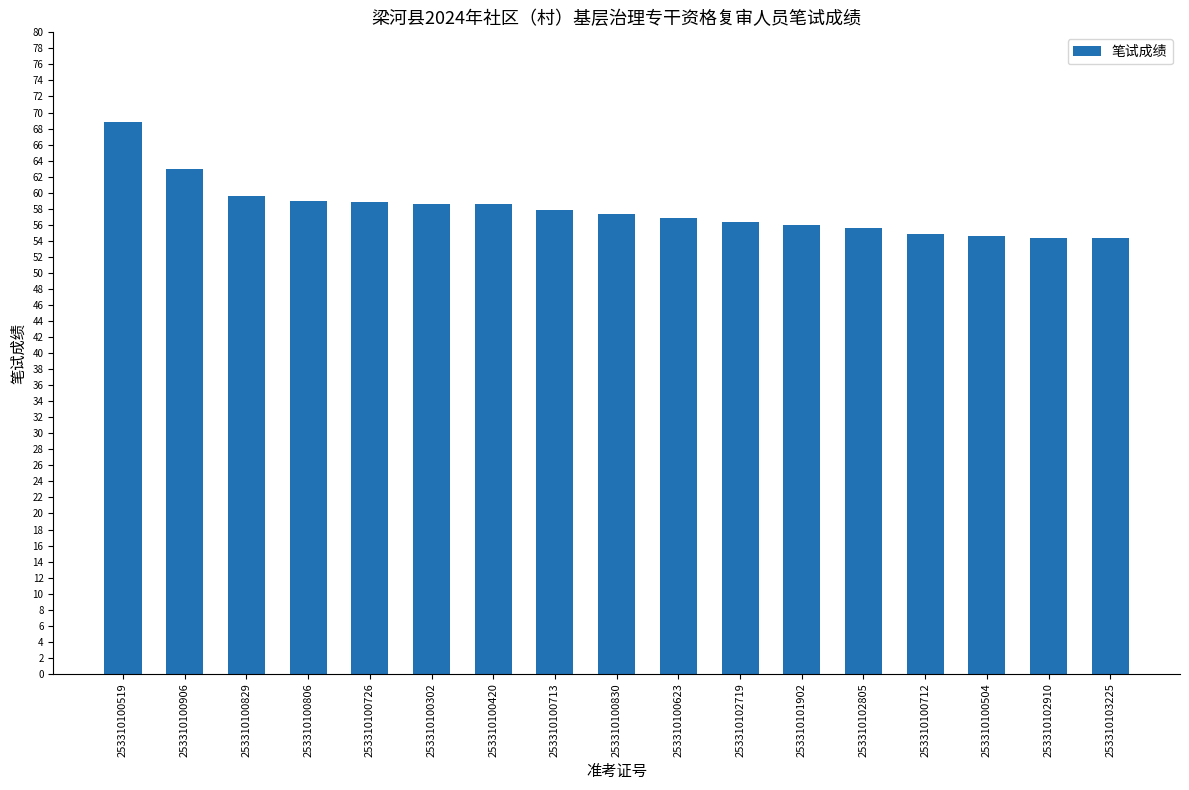

Approximately how many times larger is the value at 253310102910 compared to 253310100829?

0.9